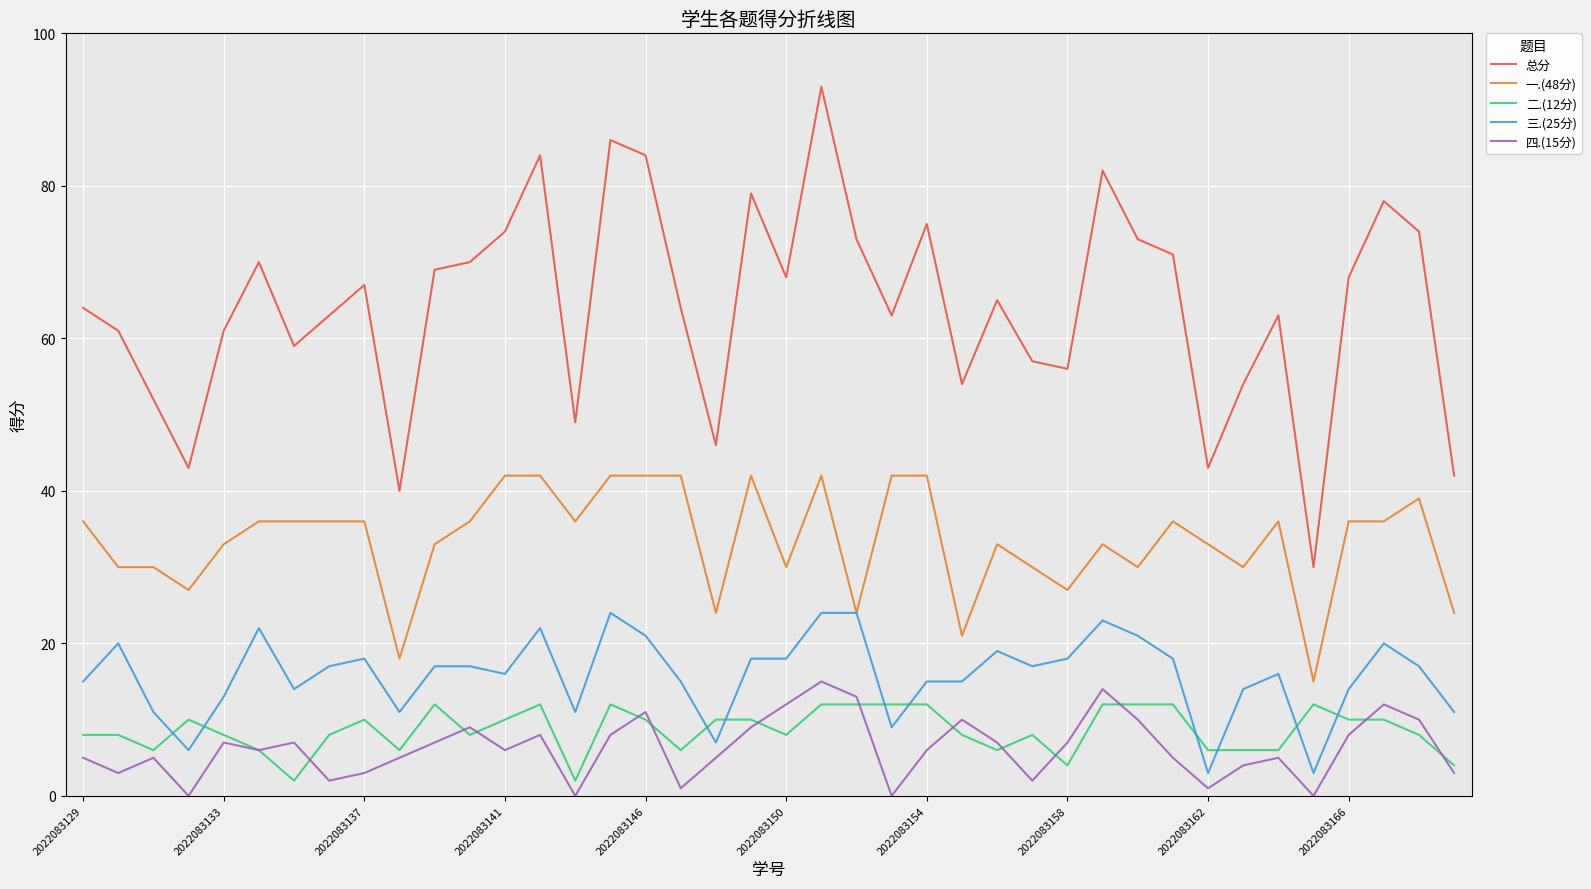

Which series has the largest total across all categories?

总分